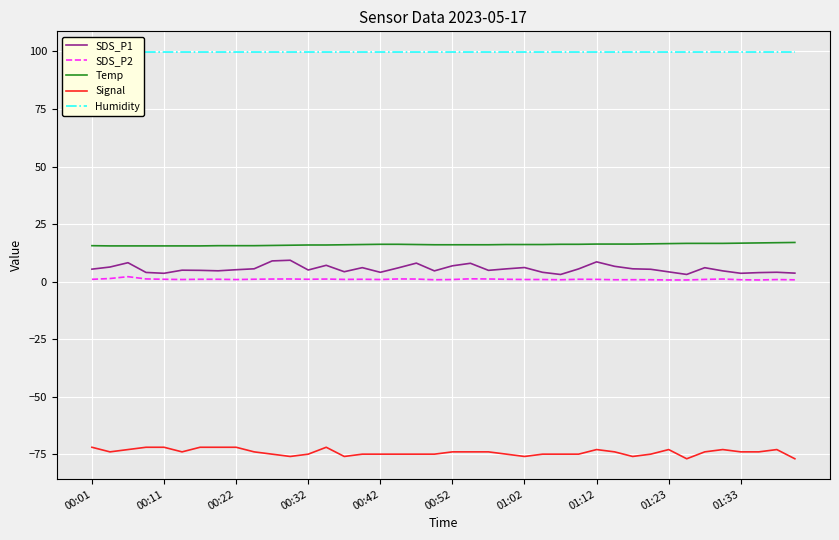

True or false: Temp and SDS_P2 cross at least once.

False